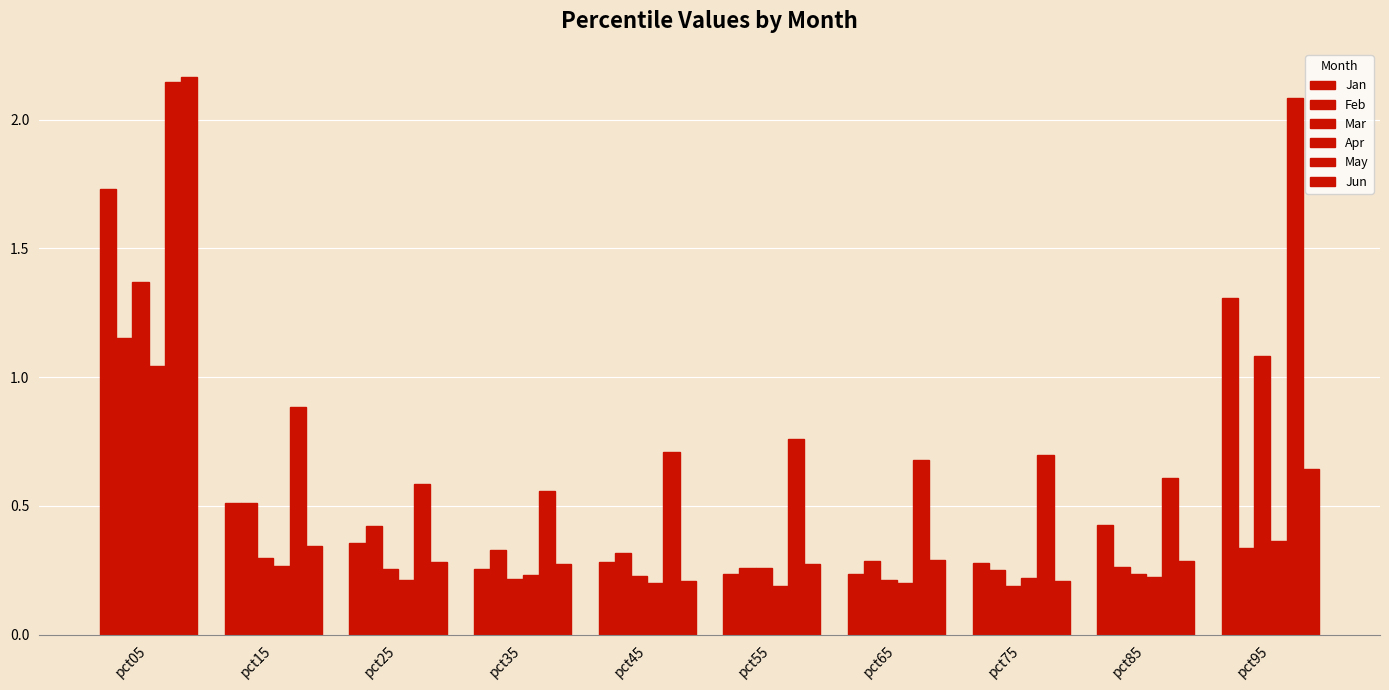

Which has a higher value, pct35 or pct85?

pct85